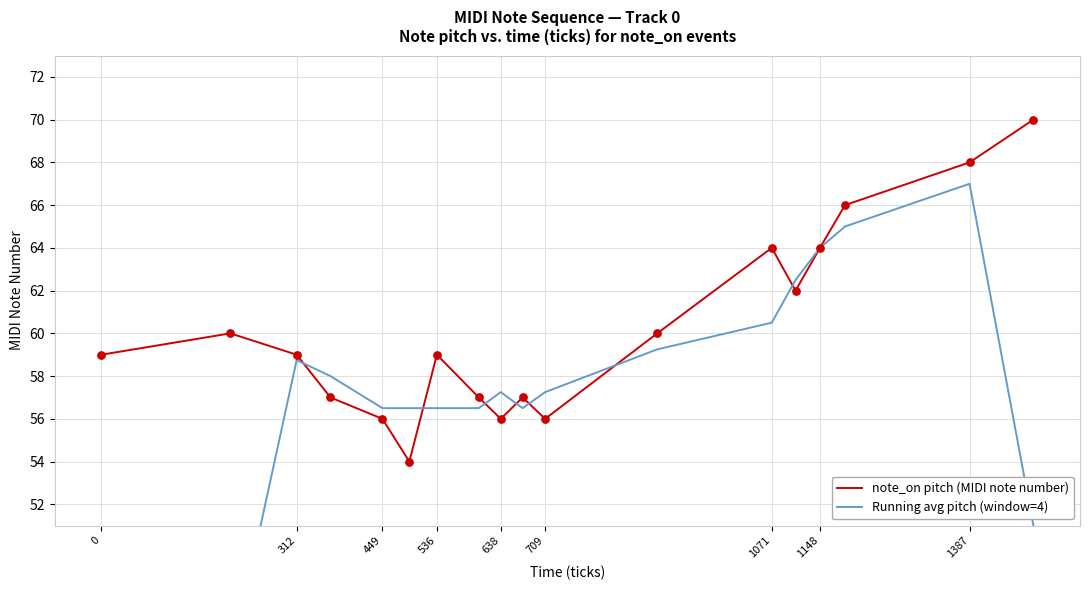

Which series has the largest Y range (max minus min)?

Running avg pitch (window=4)